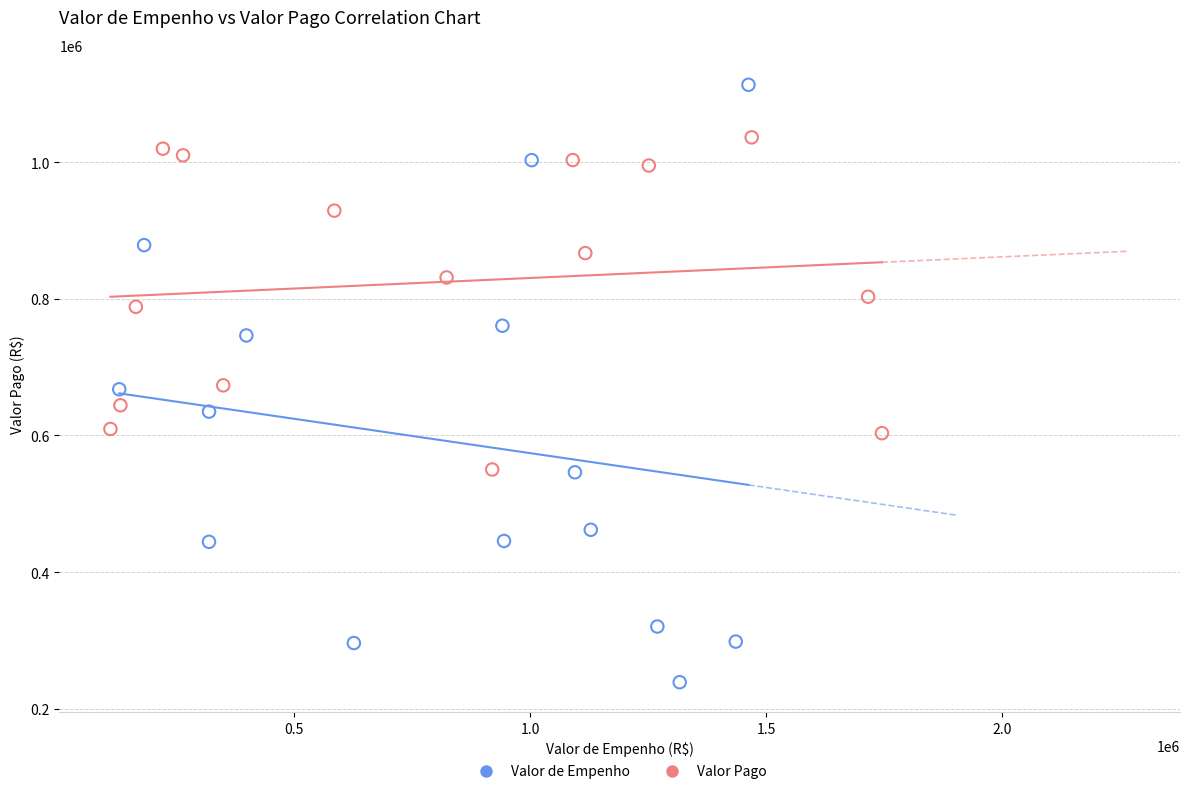

Which series has the widest spread of Y values?

Valor de Empenho